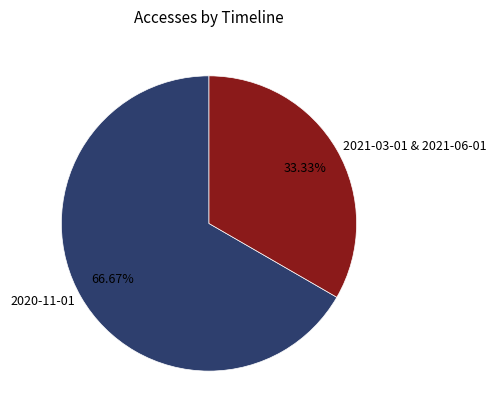

Which has a higher value, 2020-11-01 or 2021-03-01 & 2021-06-01?

2020-11-01